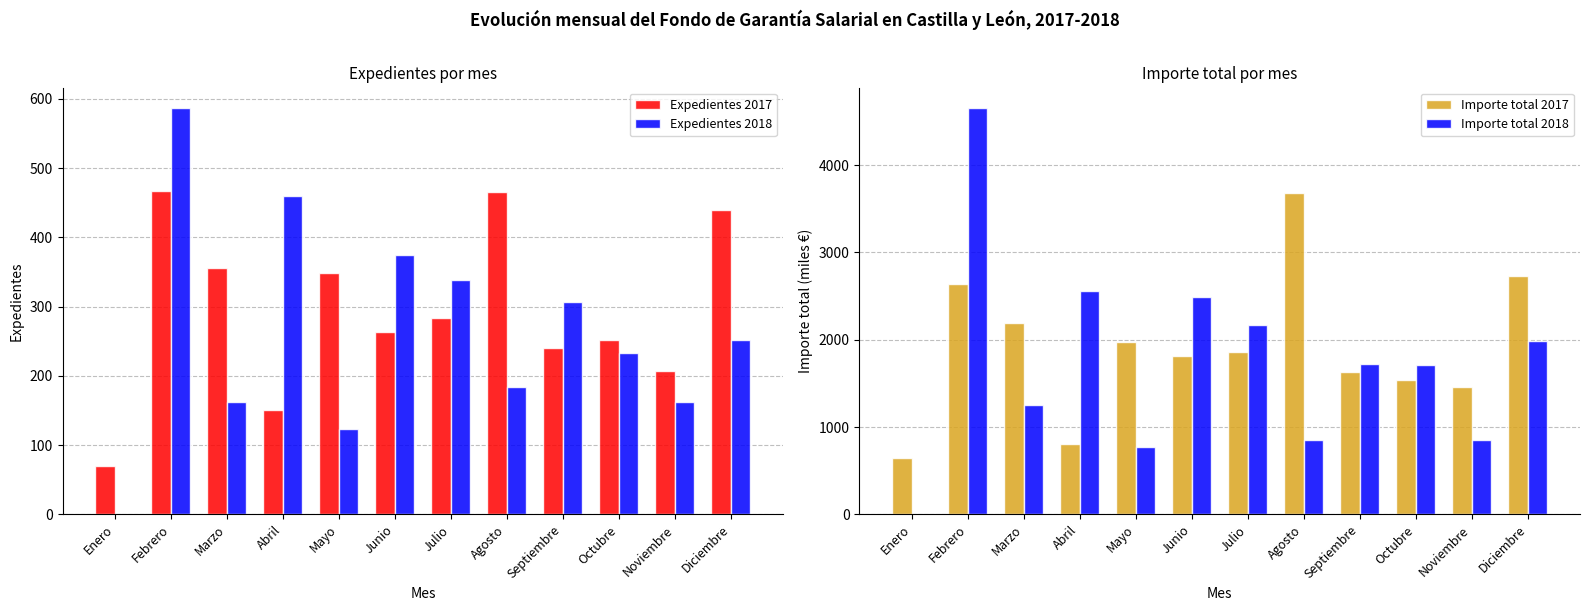

How many data points does each series have?

12